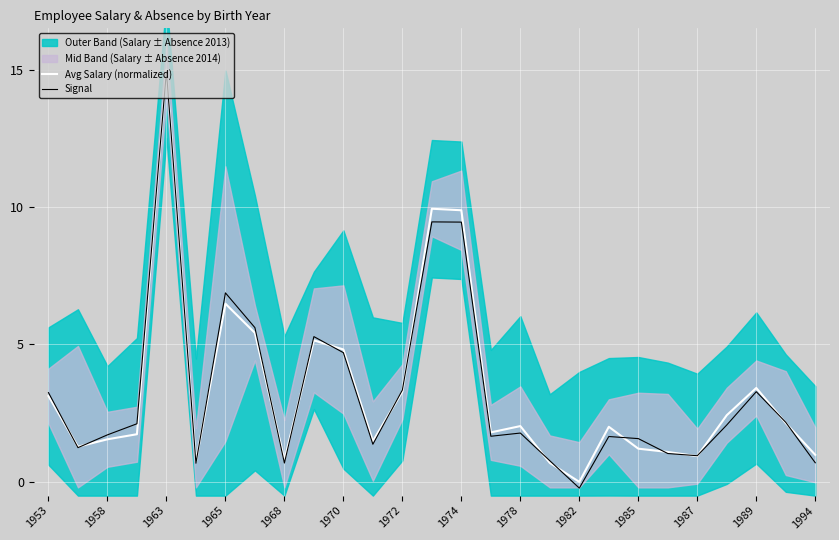

What is the value of the Avg Salary (normalized) point at the 6th from the left?

0.7